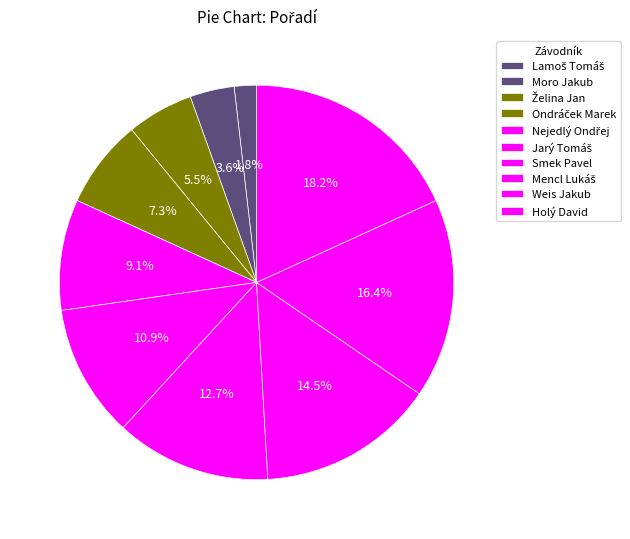

How many slices are in this pie chart?

10